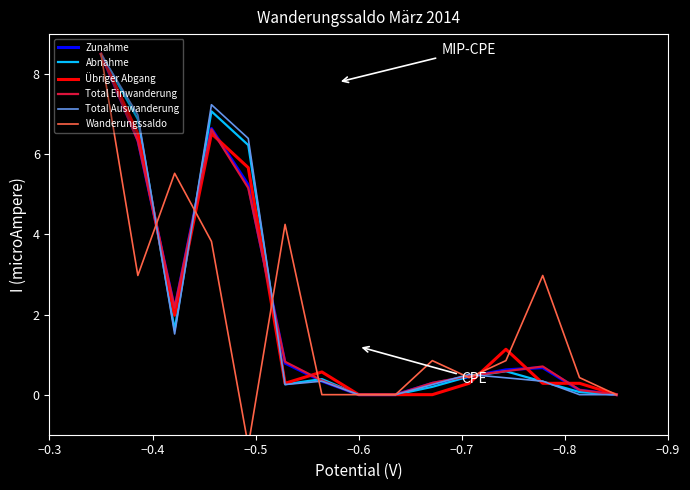

Which series has the largest total across all categories?

Total Auswanderung